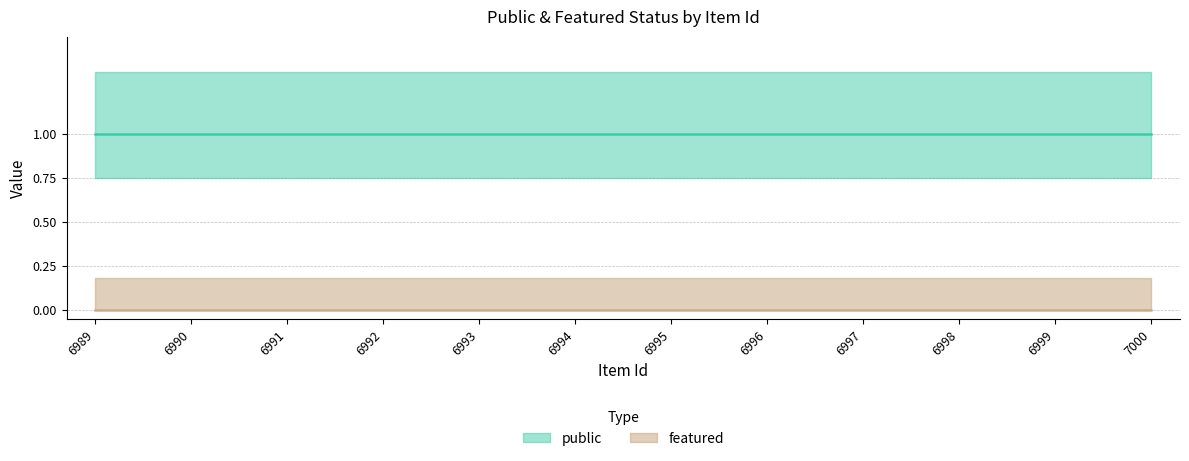

Rank the series at 6995 from highest to lowest value.

public, featured